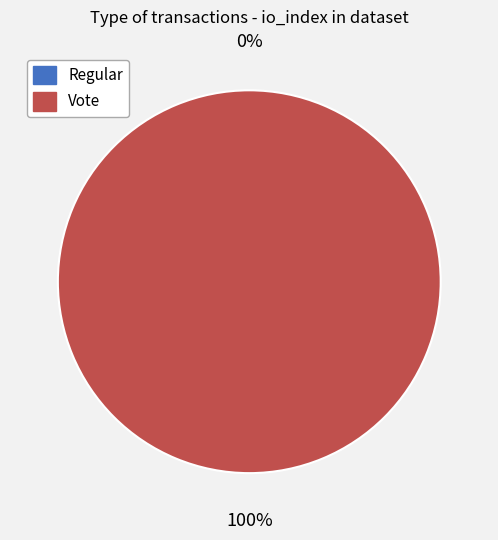

Rank the categories by value from highest to lowest.

Vote, Regular